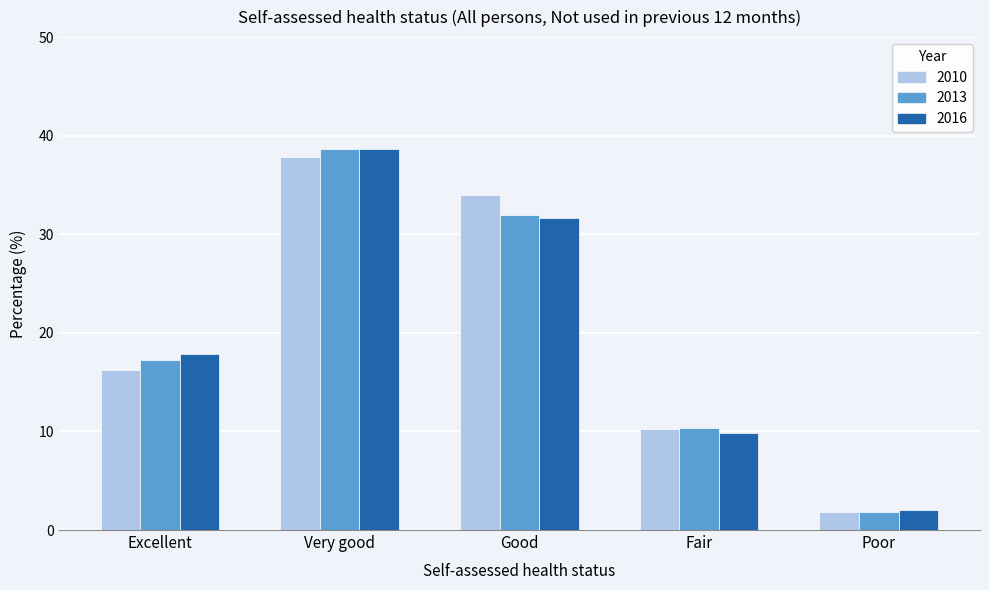

Reading left to right, list all the values displayed in this chart.

2010: 16.2	37.8	34.0	10.2	1.8
2013: 17.2	38.7	32.0	10.3	1.8
2016: 17.9	38.7	31.7	9.8	2.0